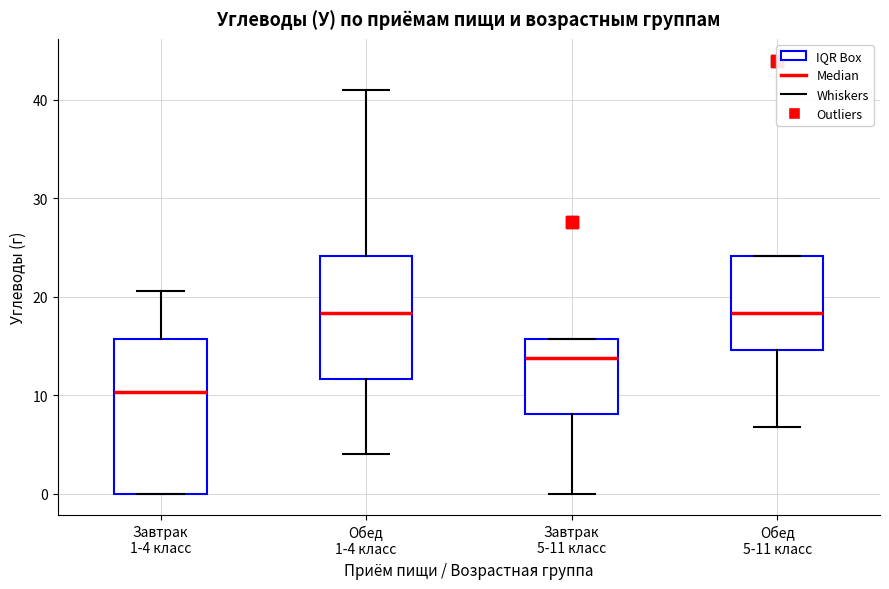

Where is the lower edge of the box for Завтрак 1-4 класс on the y-axis? The values are not printed on the chart, so give them approximately, as read against the axis.

0